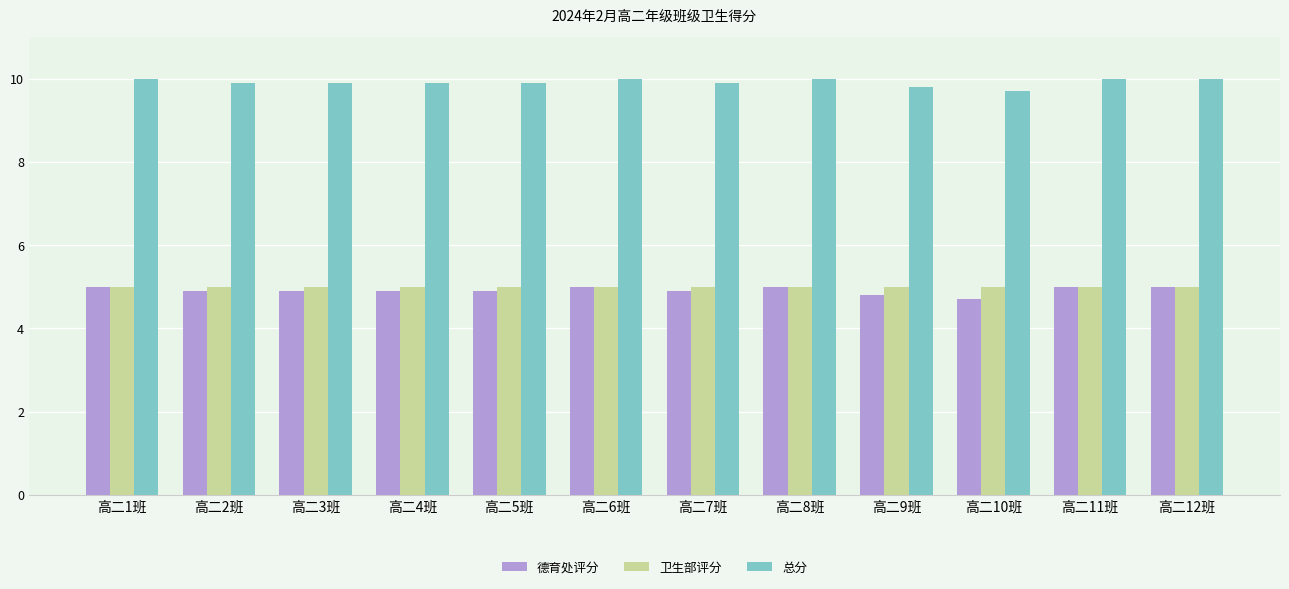

Is the value of 总分 at 高二12班 greater than the value of 德育处评分 at 高二6班?

Yes